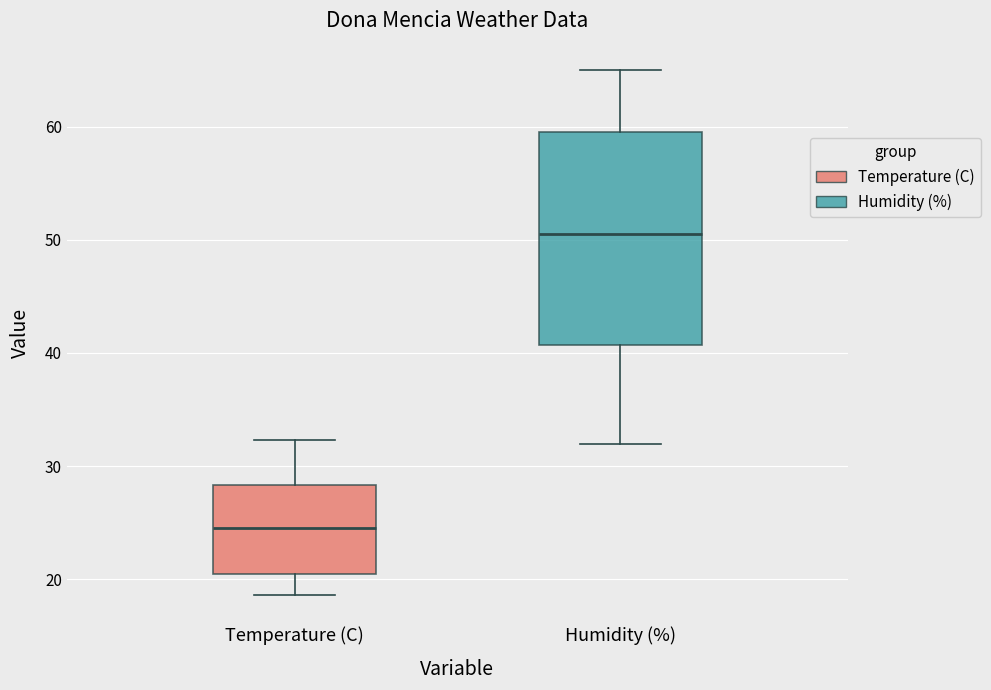

Where is the lower edge of the box for Humidity (%) on the y-axis? The values are not printed on the chart, so give them approximately, as read against the axis.

41